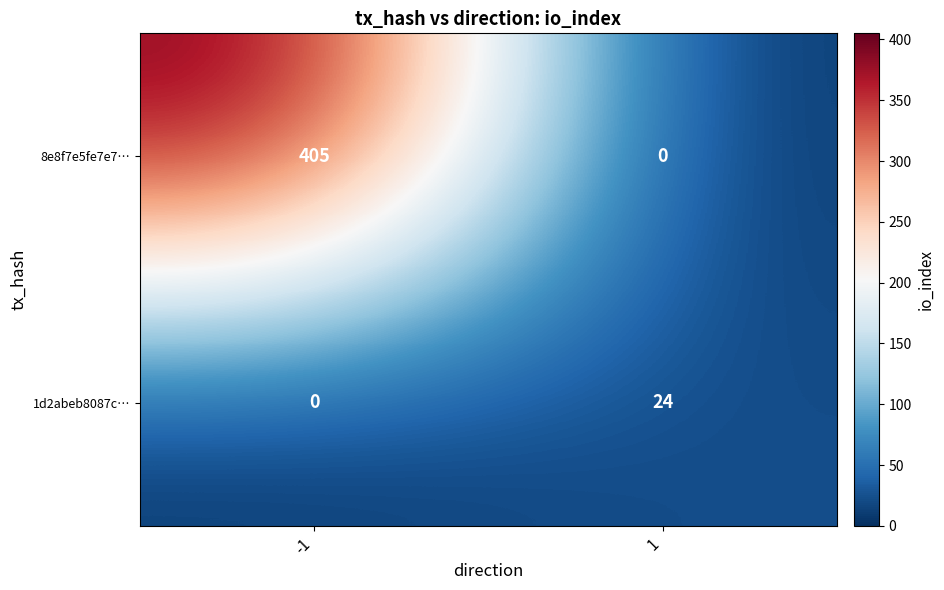

What is the spread (max minus min) of values at -1?

405